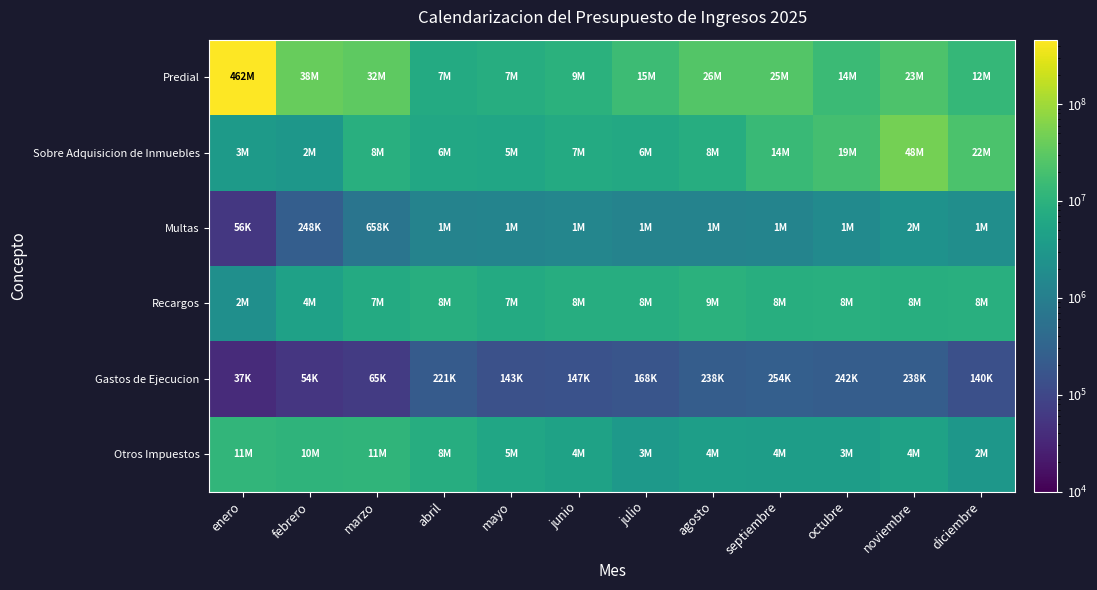

How many series are shown in this chart?

6